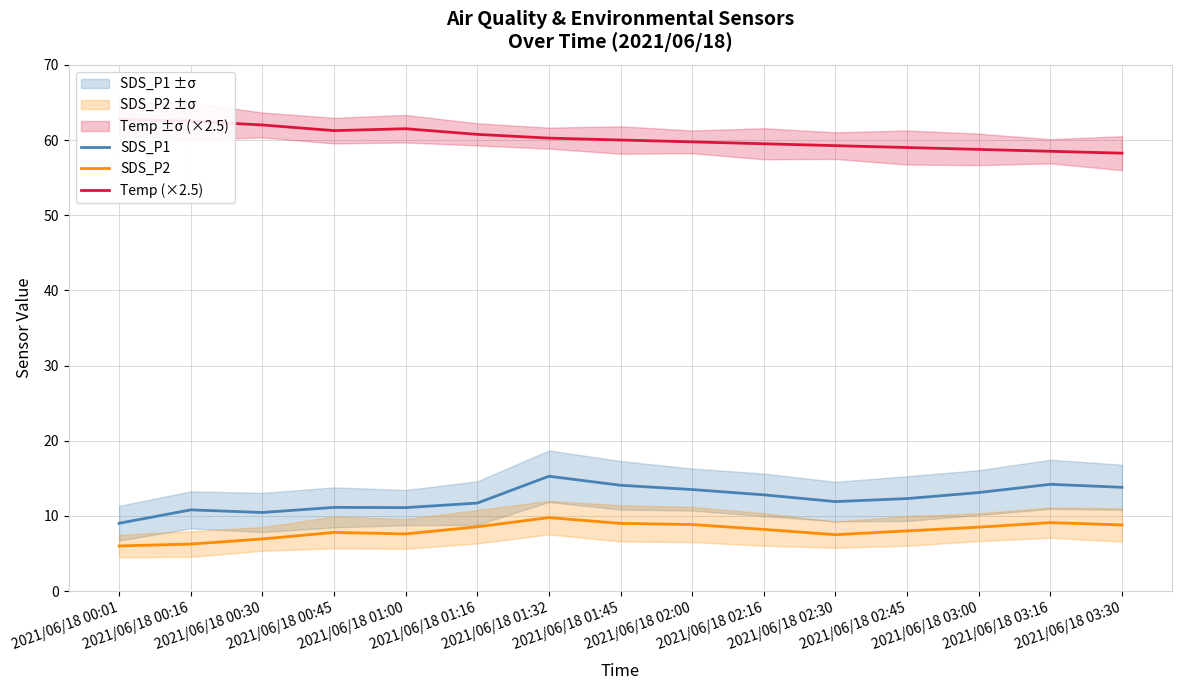

True or false: Temp (×2.5) and SDS_P1 cross at least once.

False